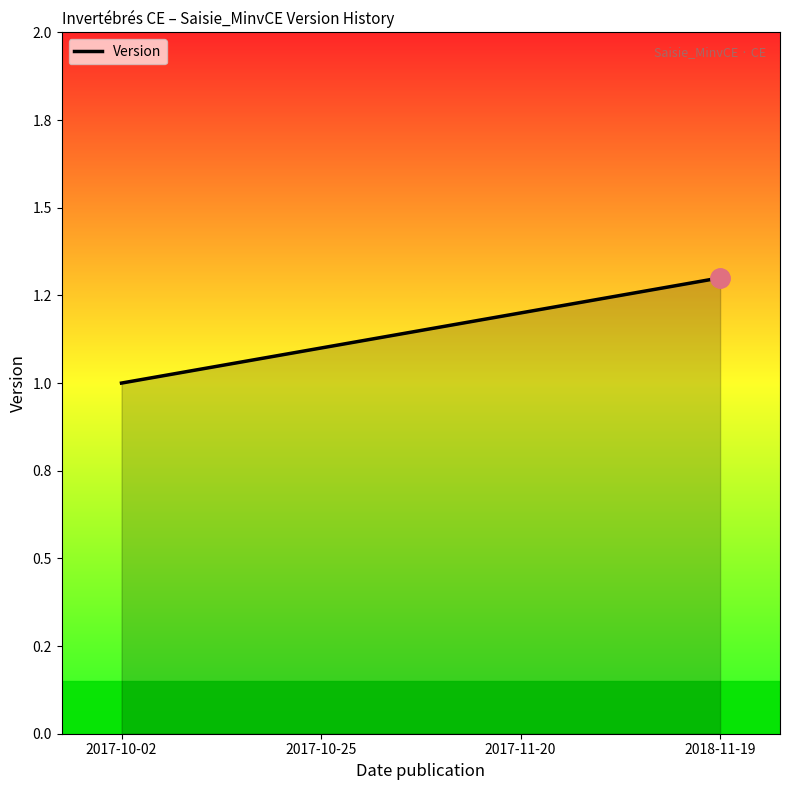

Is this an area chart (filled region under the line)?

Yes